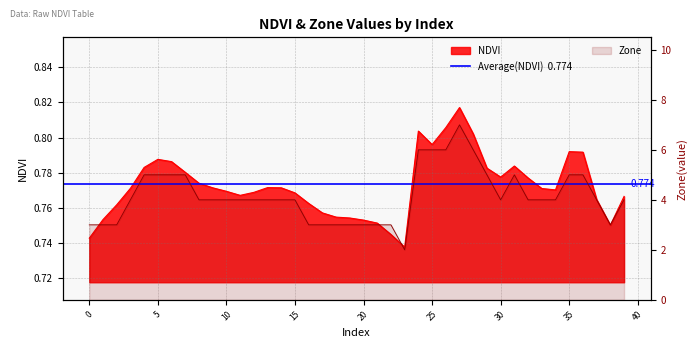

List the series in order of their overall mean, lowest first.

NDVI, Zone